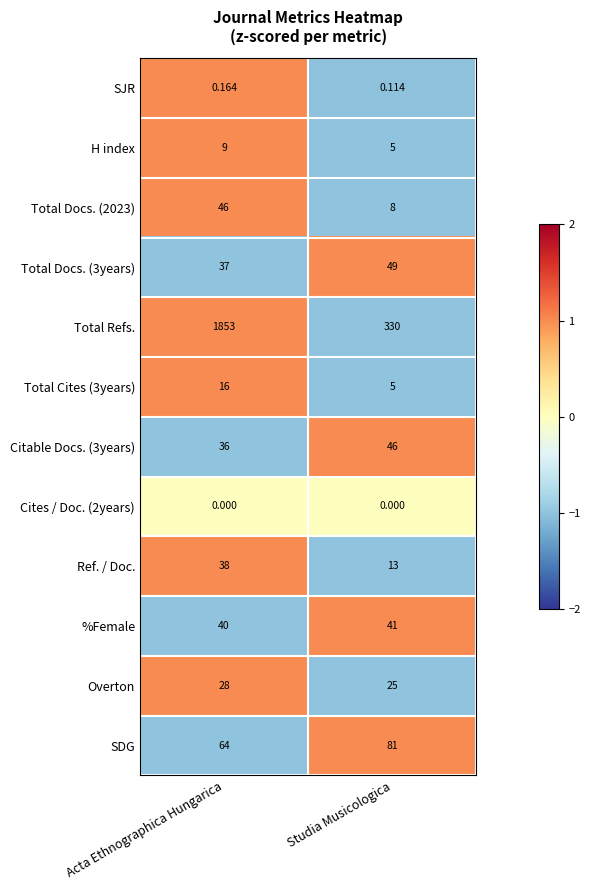

Which series has the largest total across all categories?

Total Refs.